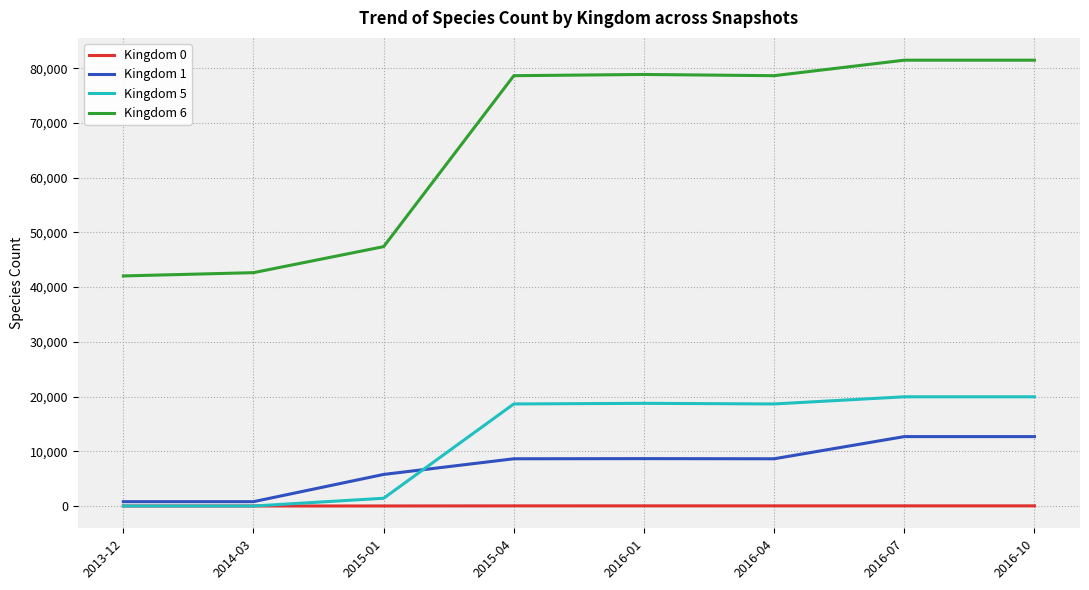

True or false: Kingdom 5 and Kingdom 6 cross at least once.

False